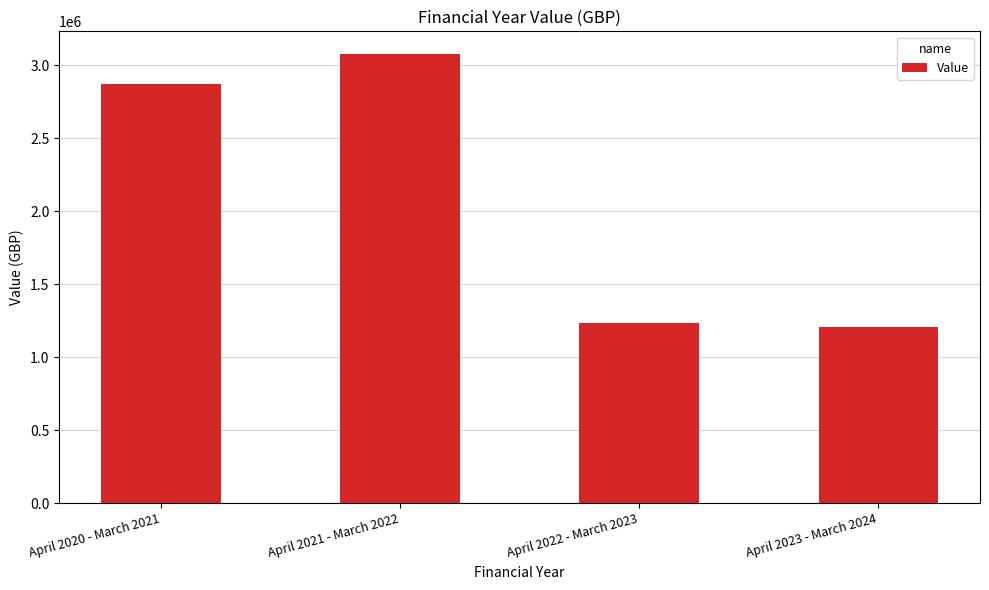

How many distinct data groups are displayed?

1